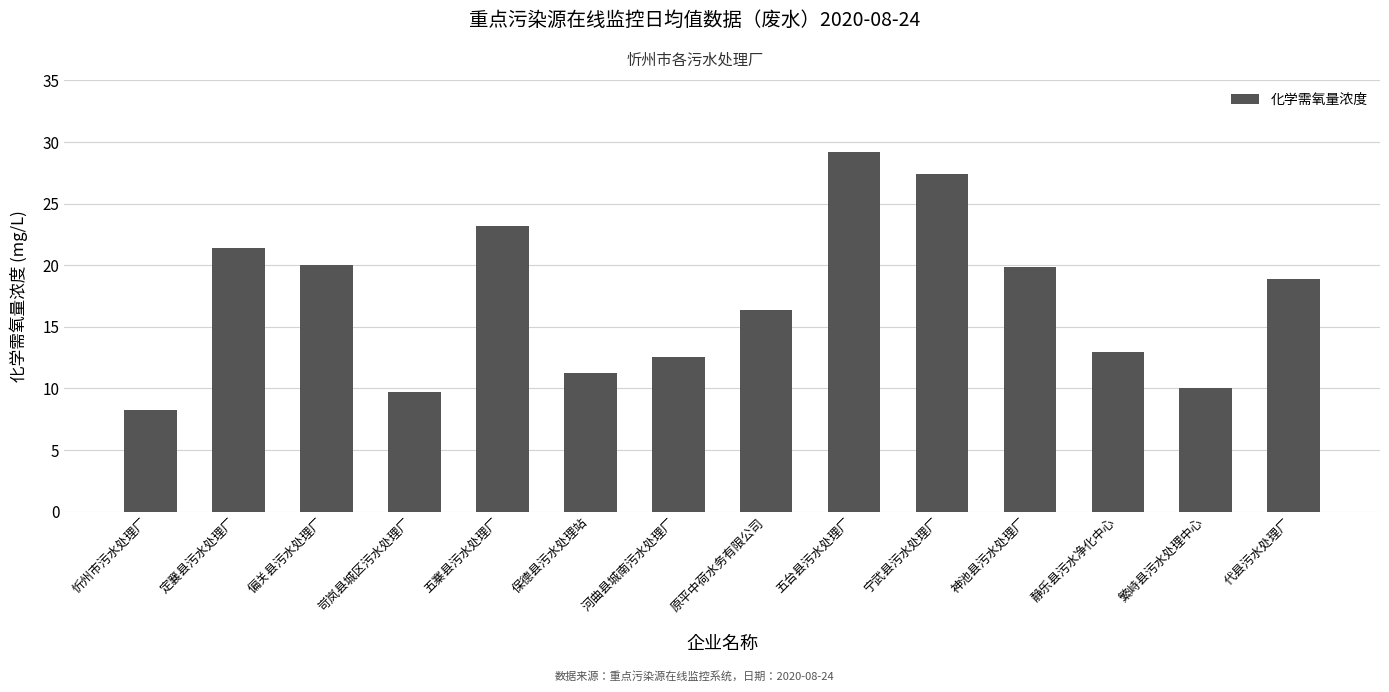

What is the change in value from 定襄县污水处理厂 to 偏关县污水处理厂?

-1.3